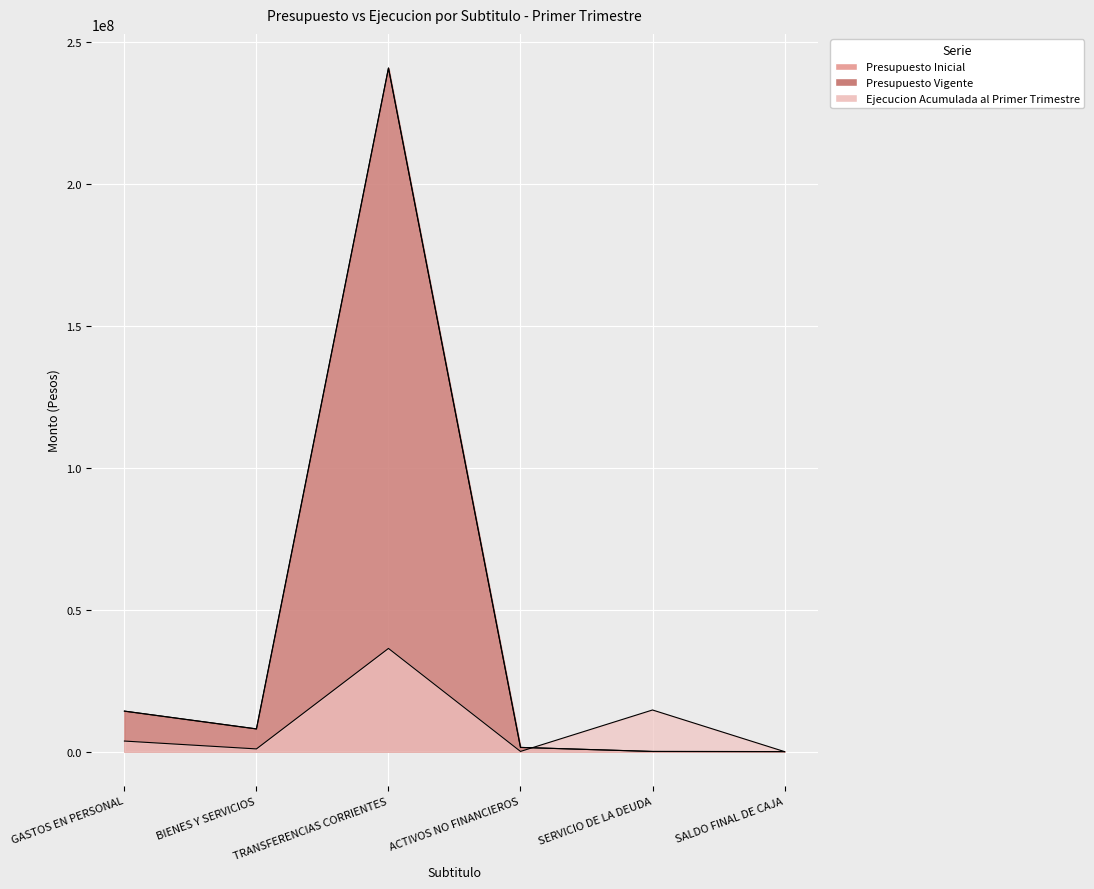

What is the difference between the highest and lowest values at ACTIVOS NO FINANCIEROS?

1412941